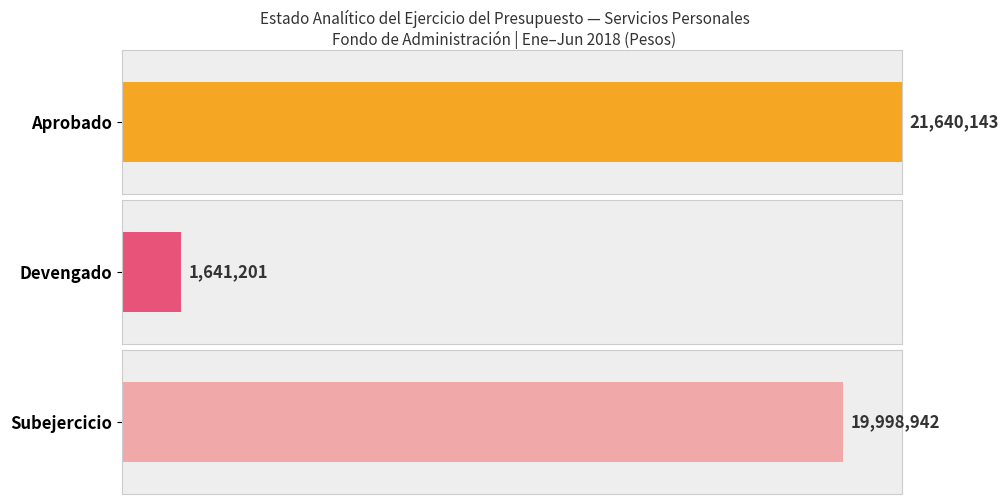

Are the bars horizontal?

Yes